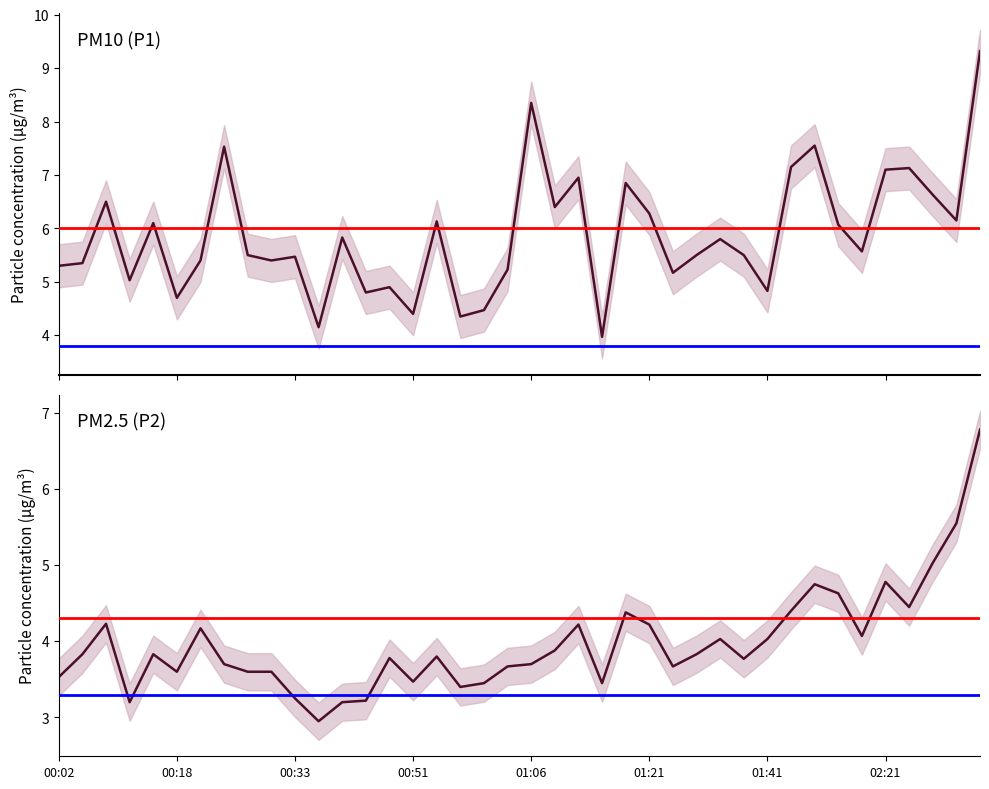

True or false: P1 and P2 cross at least once.

False